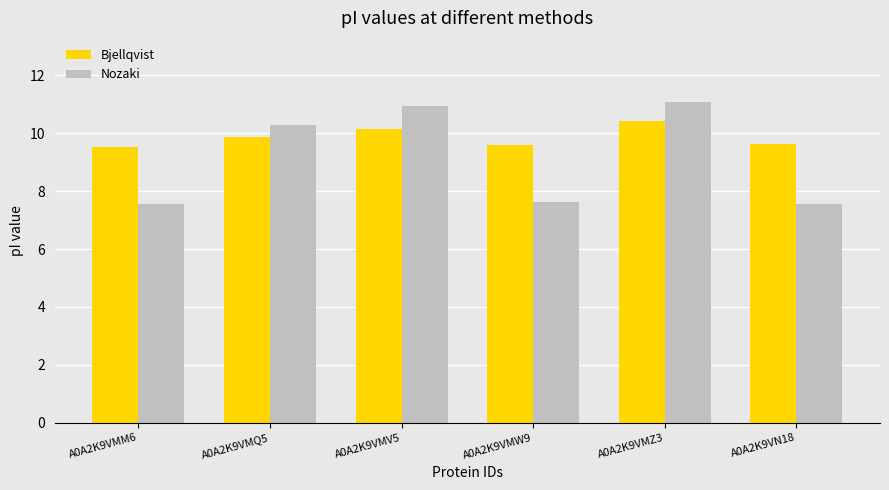

Which series has the widest spread of values?

Nozaki